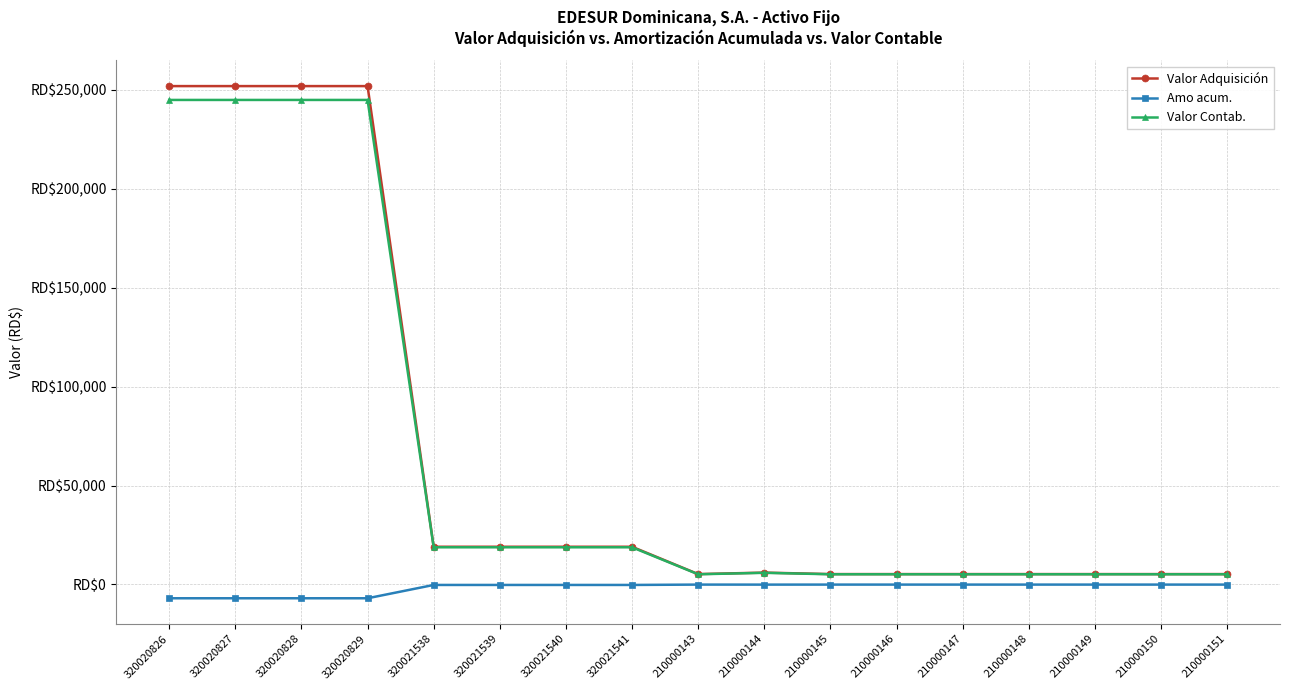

Is this an area chart (filled region under the line)?

No